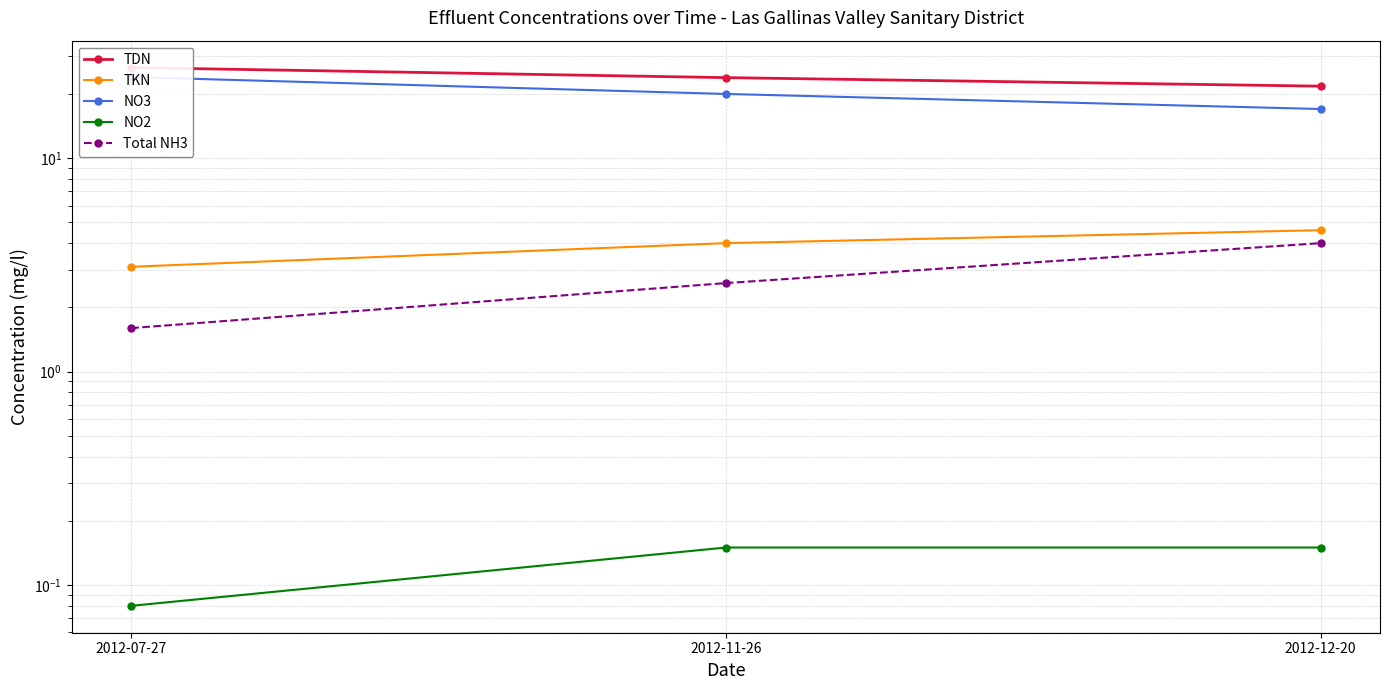

The NO2 series shows 0.1 at 2012-07-27. True or false?

True